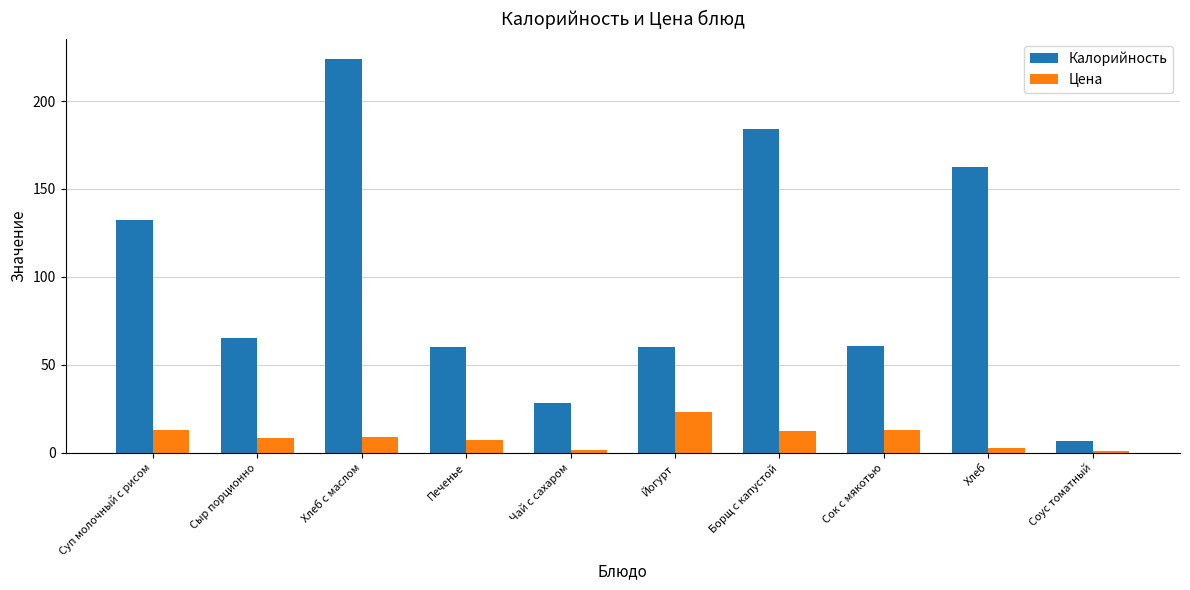

How many bars are there in each group?

2